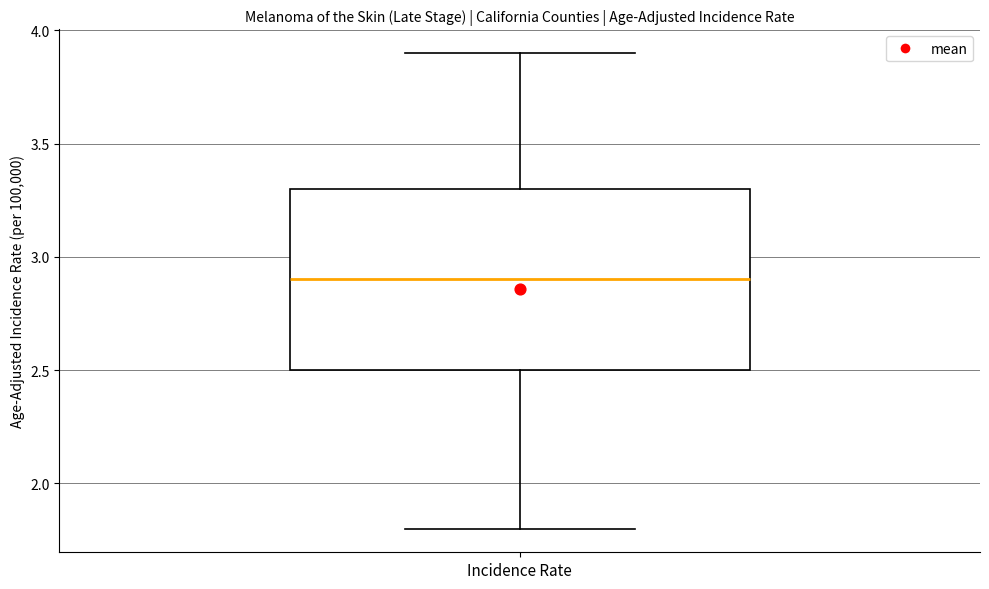

Transcribe this box plot: give where the median line is, the range the box spans, and where the two whiskers end, as read against the y-axis. The values are not printed on the chart, so give them approximately, as read against the axis.

median 2.9, box 2.5 to 3.3, whiskers 1.8 to 3.9